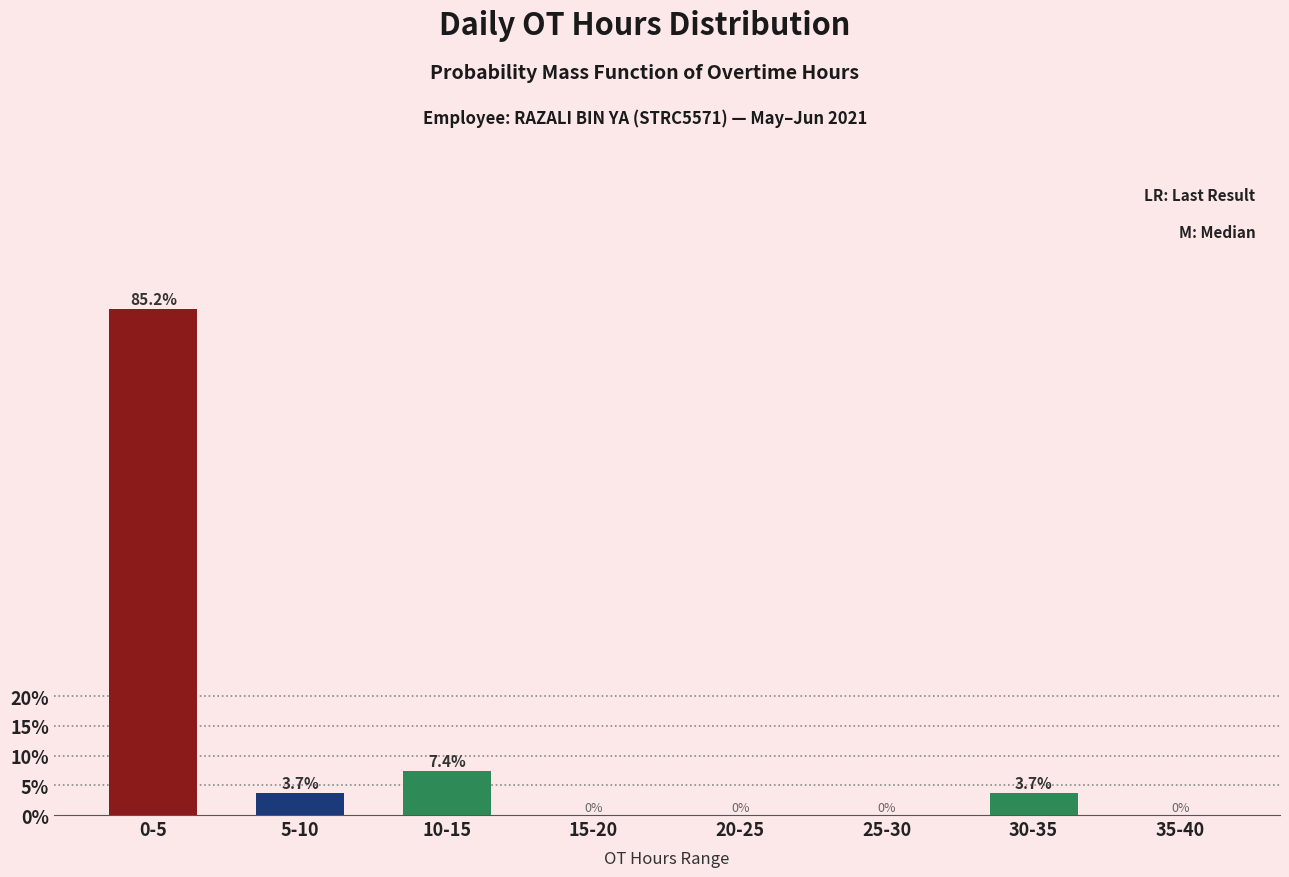

Reading left to right, list all the values displayed in this chart.

0-5=85.2	5-10=3.7	10-15=7.4	15-20=0.0	20-25=0.0	25-30=0.0	30-35=3.7	35-40=0.0